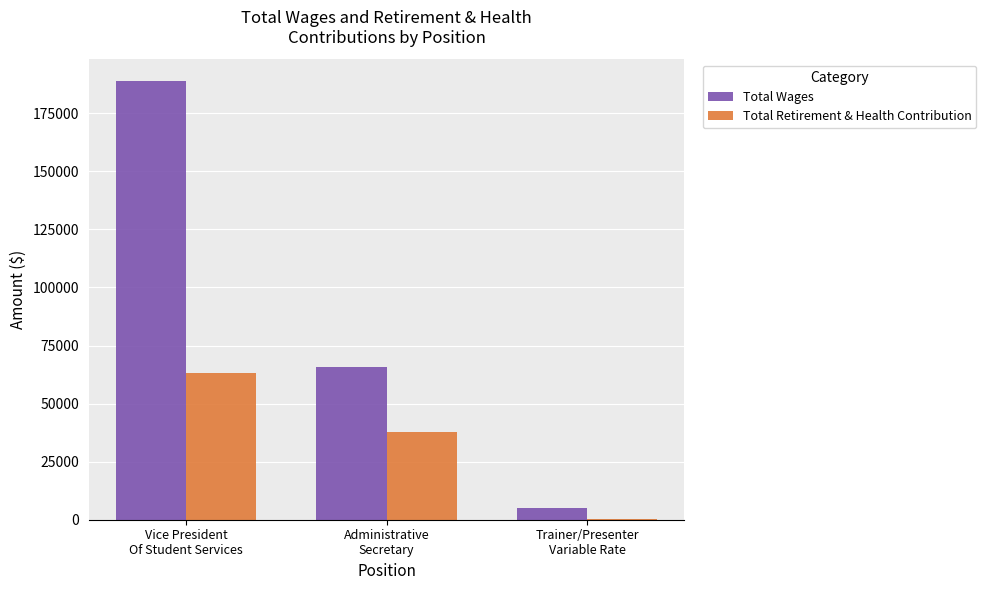

At which category is the sum across all series the highest?

Vice President
Of Student Services